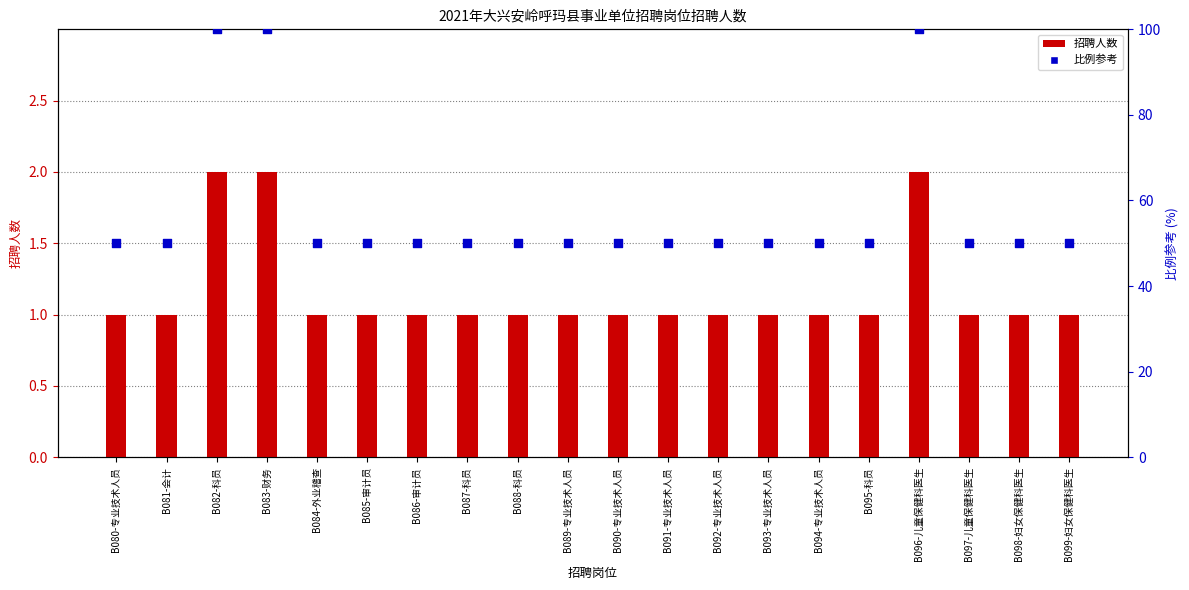

Which series has the largest total across all categories?

比例参考